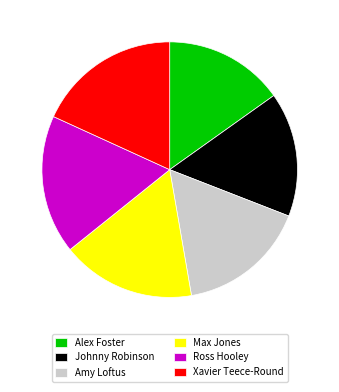

How many slices are in this pie chart?

6